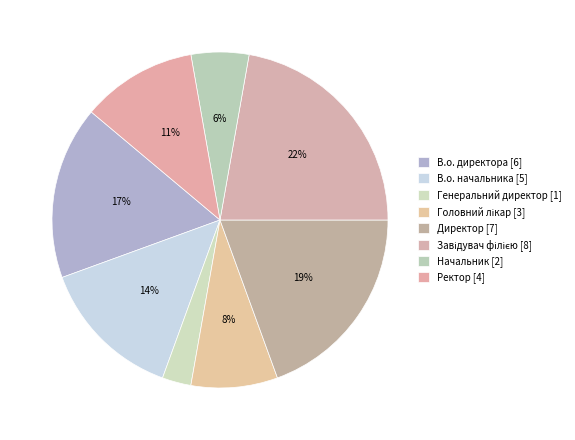

What percentage is the Ректор slice, to the nearest percent?

11%